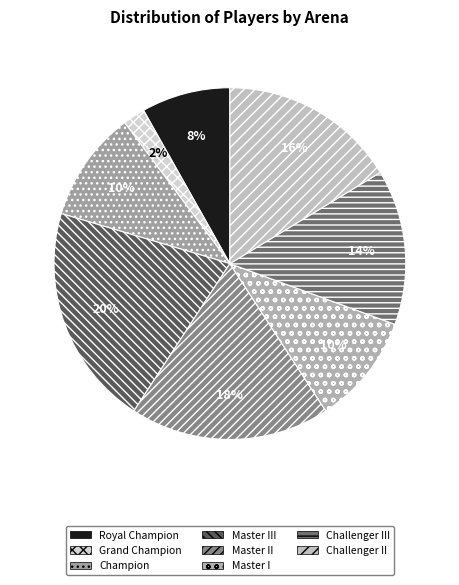

To the nearest percent, what is the average slice percentage?

12%